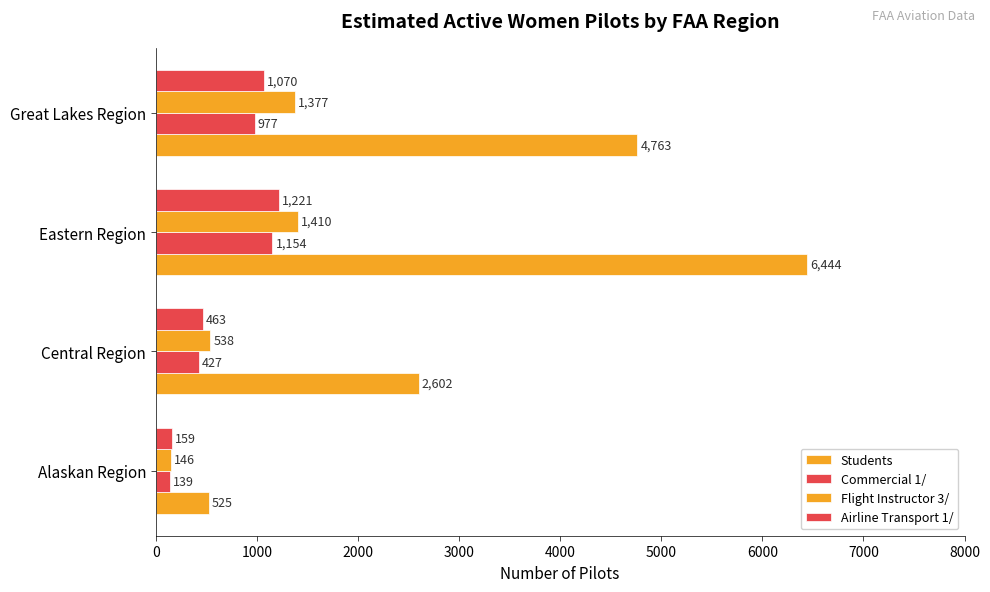

At how many categories does at least one series exceed 4165?

2